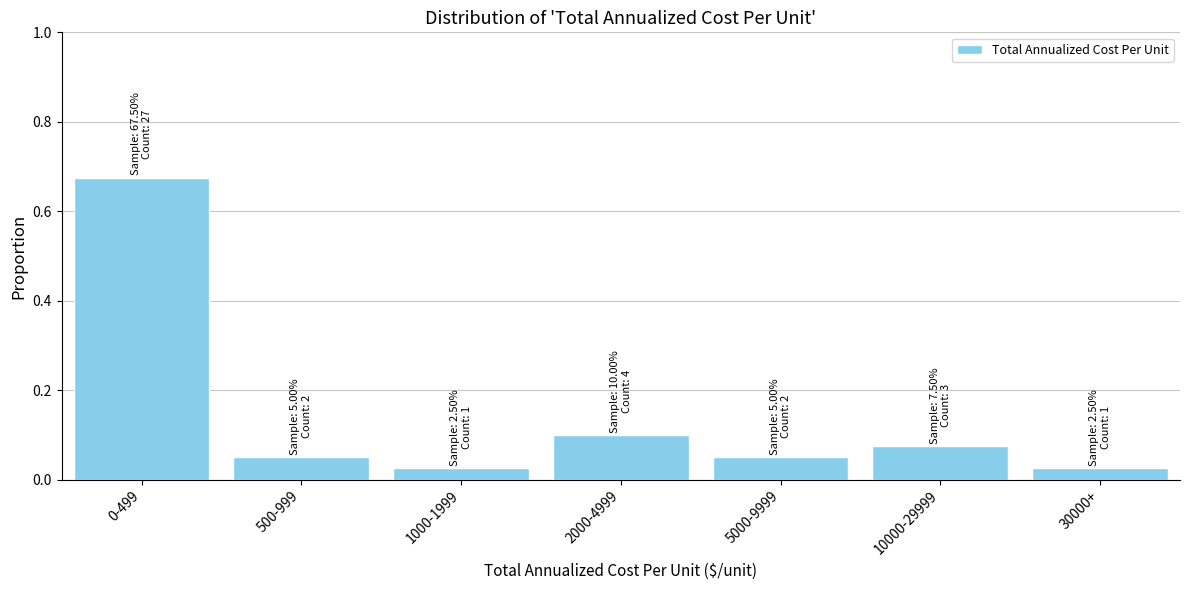

What is the label of the 3rd bar from the left?

1000-1999